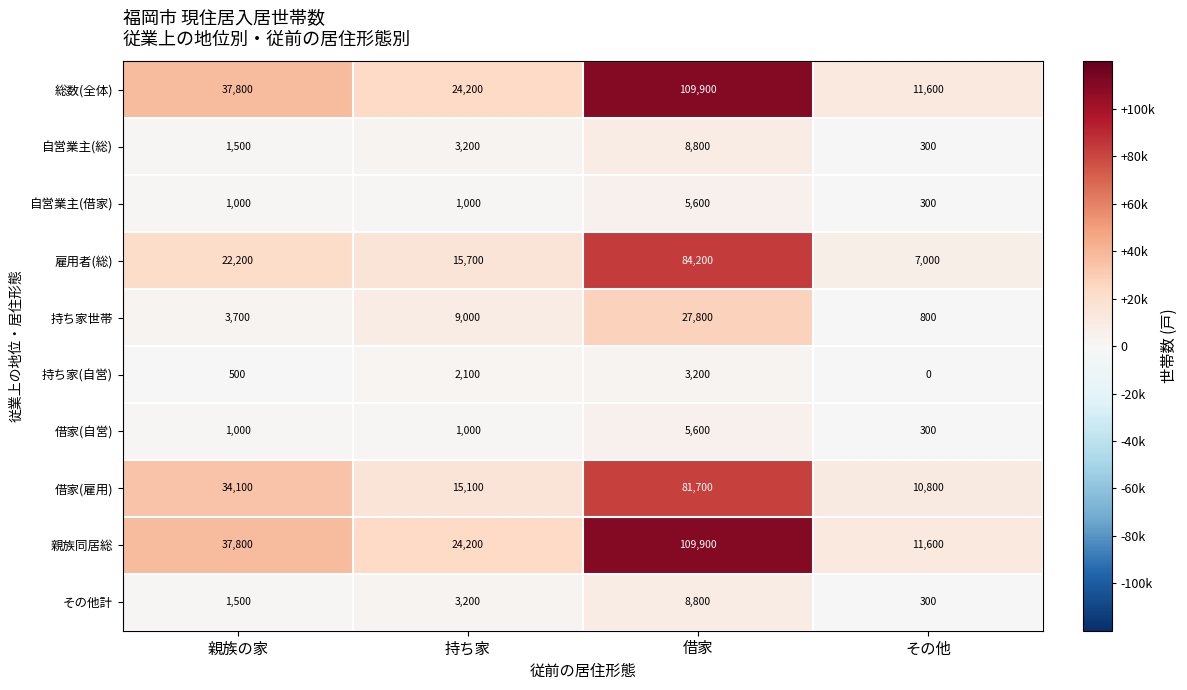

What is the difference between the highest and lowest values at 持ち家?

23200